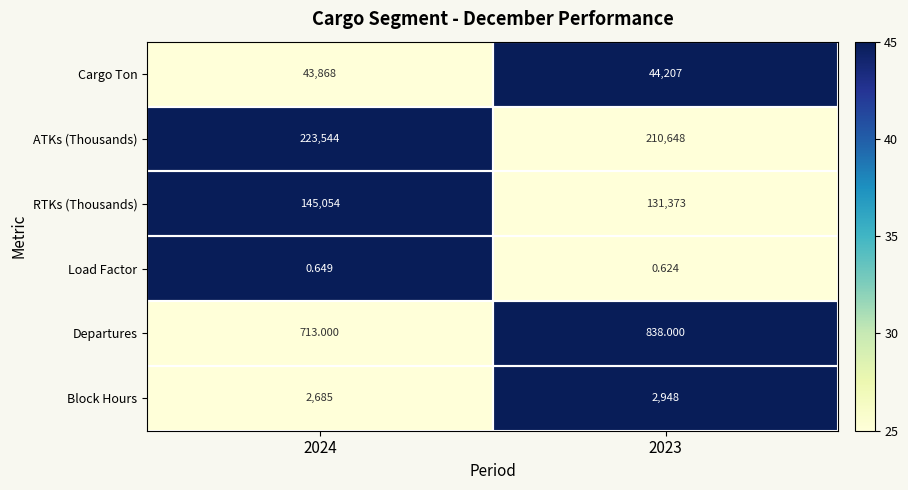

Rank the series at 2023 from highest to lowest value.

ATKs (Thousands), RTKs (Thousands), Cargo Ton, Block Hours, Departures, Load Factor